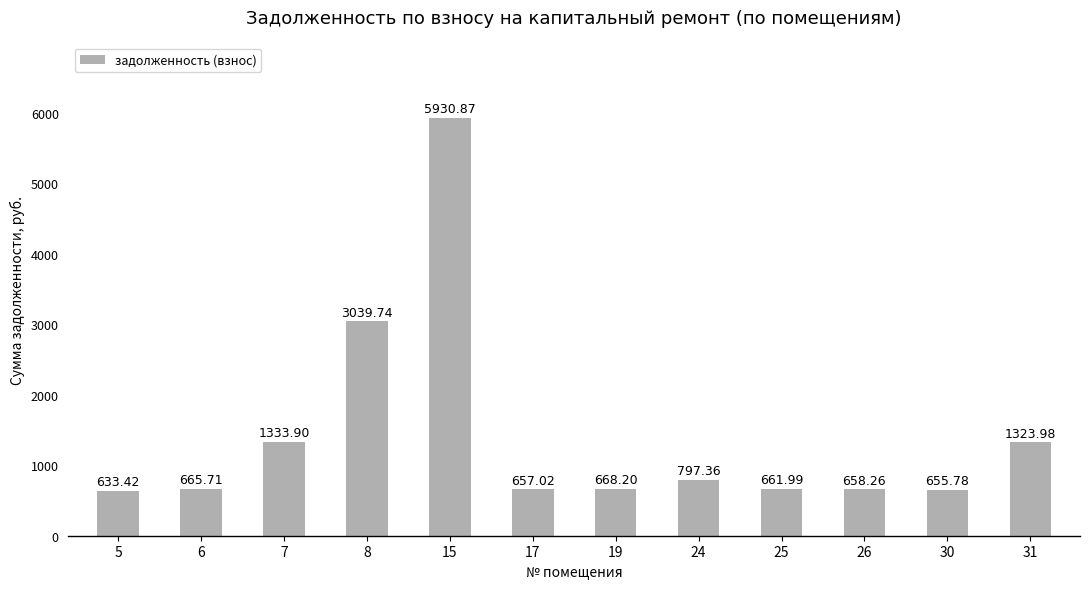

Reading left to right, transcribe all the data shown in this chart.

633.4	665.7	1333.9	3039.7	5930.9	657.0	668.2	797.4	662.0	658.3	655.8	1324.0